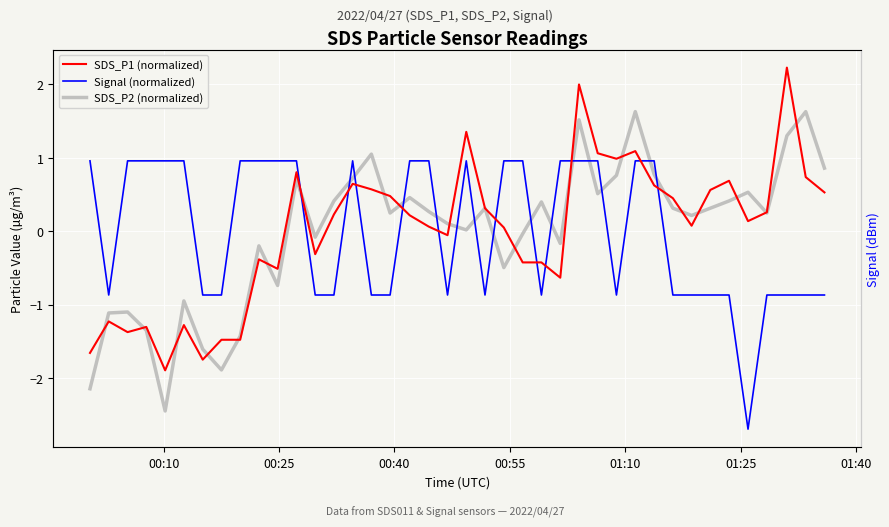

What is the difference between the maximum and second lowest values in the SDS_P2 (normalized) series?

3.8